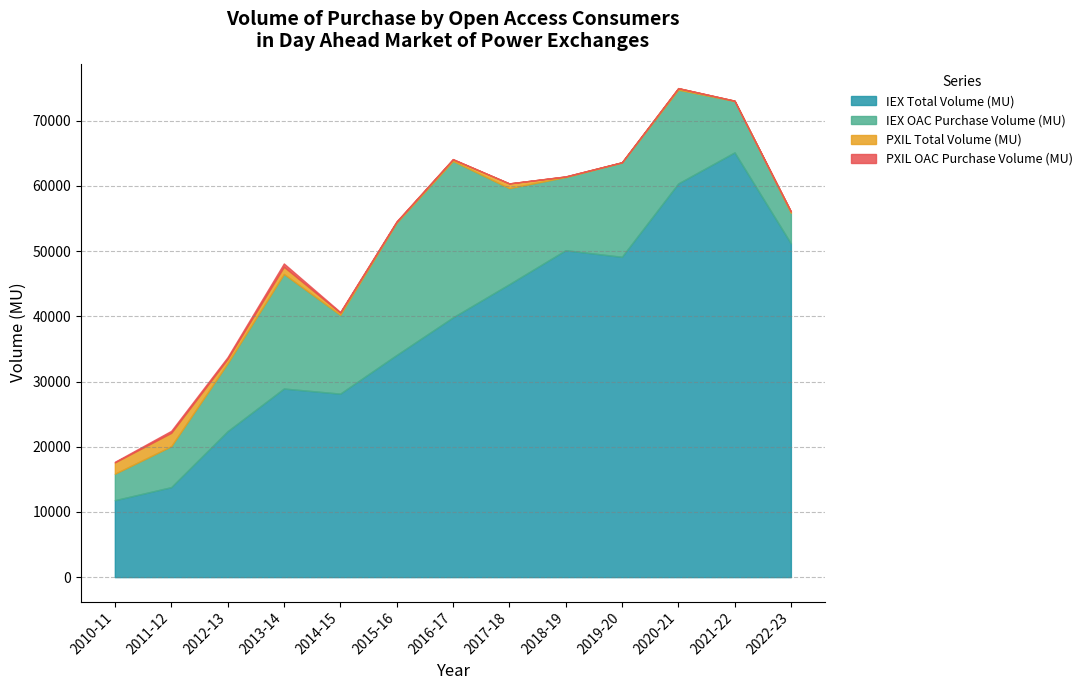

What is the difference between the PXIL OAC Purchase Volume (MU) values at 2022-23 and 2010-11?

64.1